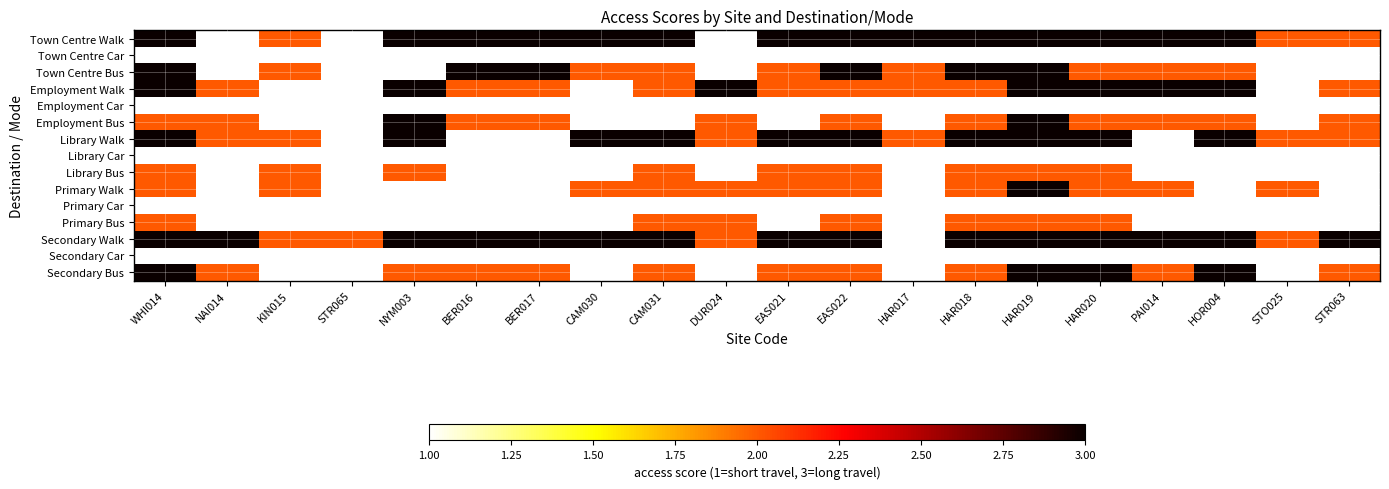

Which series has the largest range (max minus min)?

Town Centre Walk